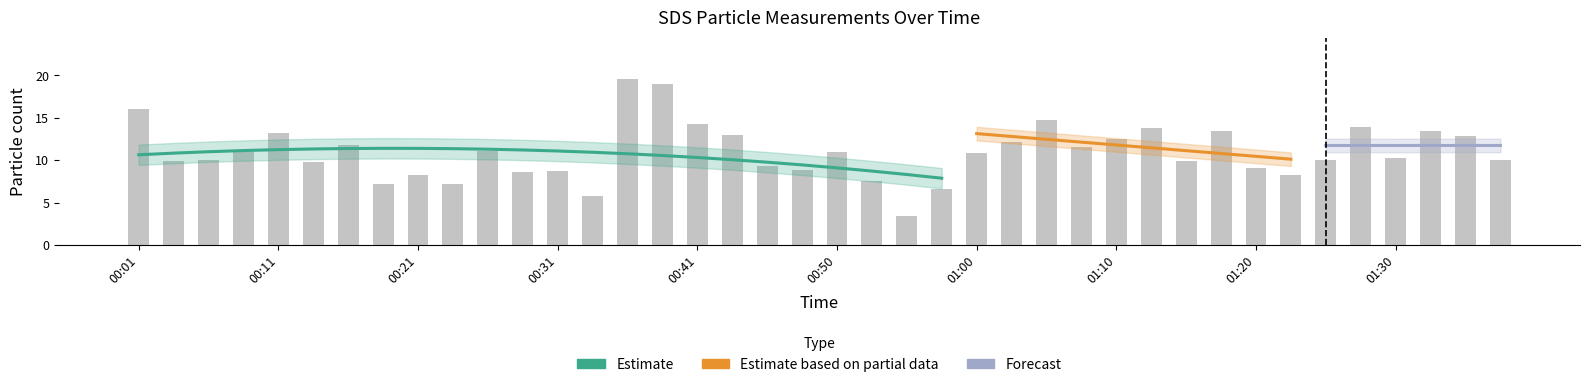

What is the sum of the values at 01:27 and 00:11?

27.1